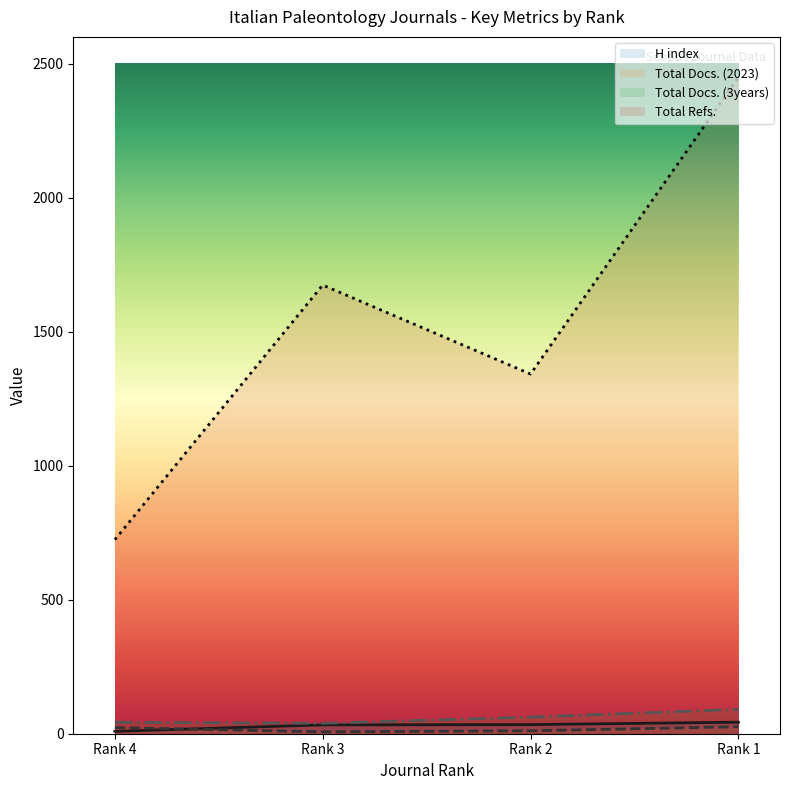

Between Rank 3 and Rank 2, which series saw the biggest shift?

Total Refs.